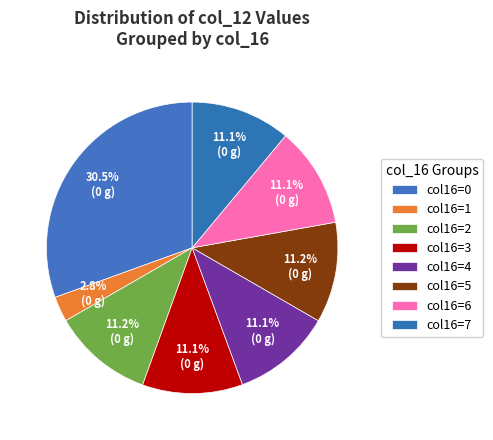

Count the number of slices in the pie.

8